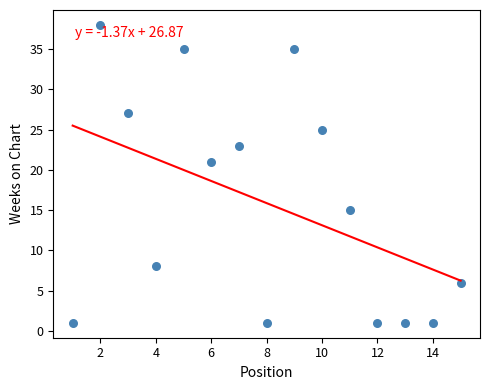

What is the range of X values (max minus min)?

14